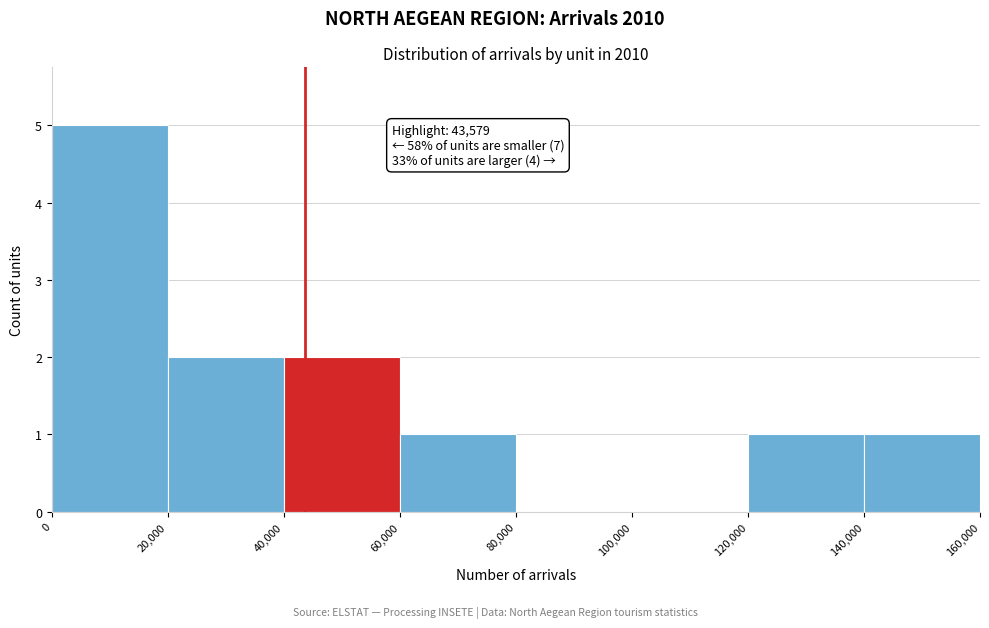

Over which range of the x-axis is the bar tallest?

0 to 20,000